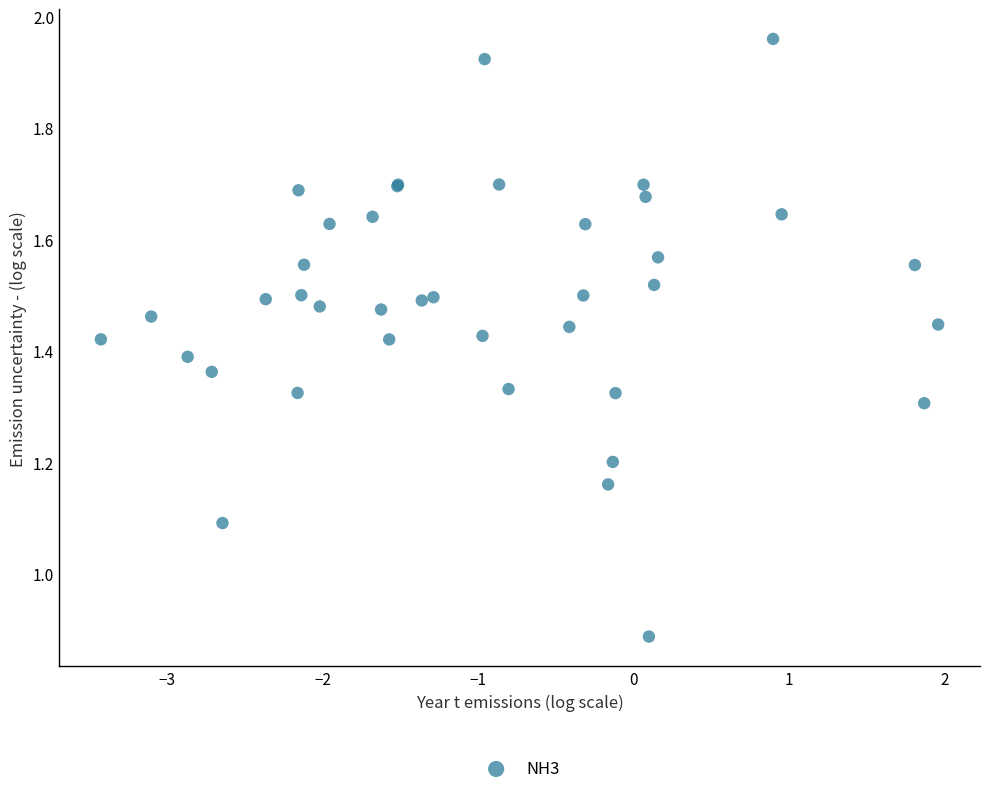

What Y value in the scatter plot is closest to 1?

1.1